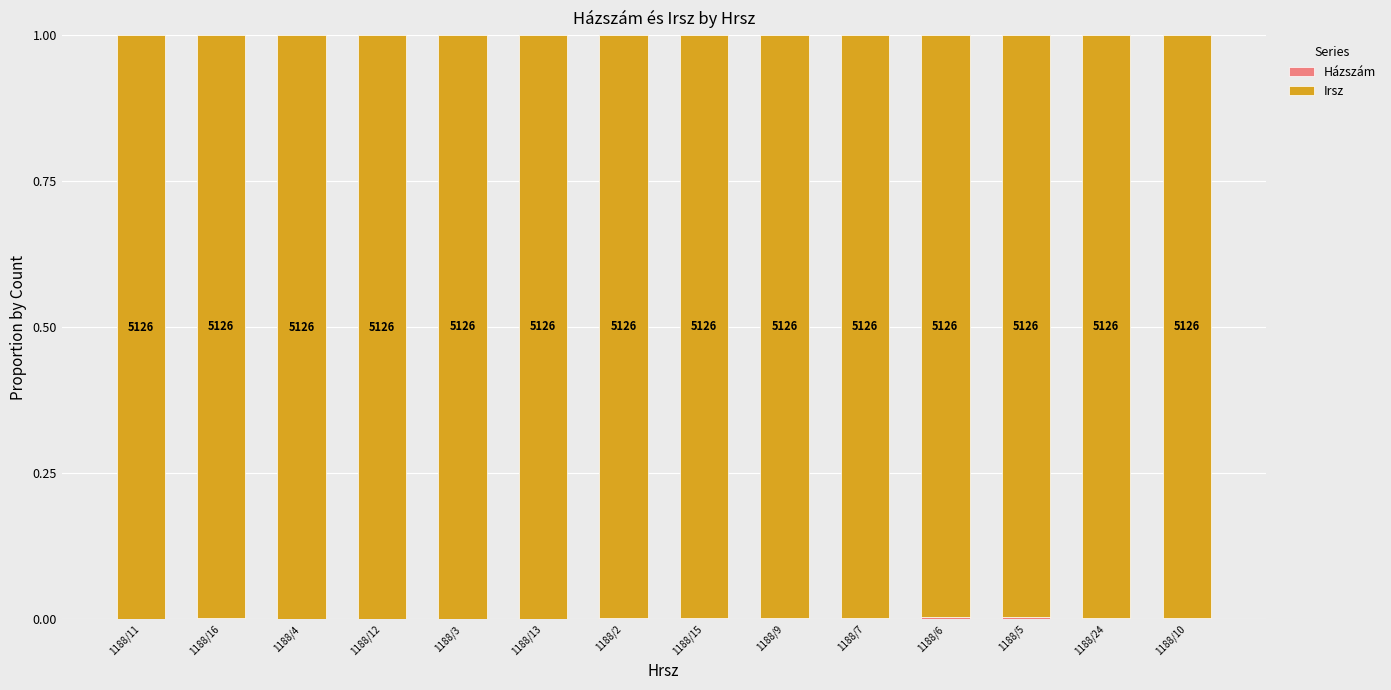

Are the bars grouped side by side (vs. stacked)?

No